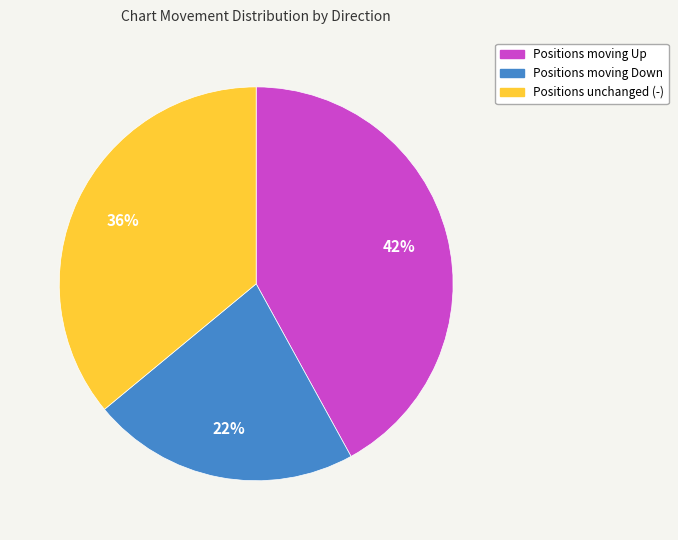

Is there a majority slice in this chart?

No